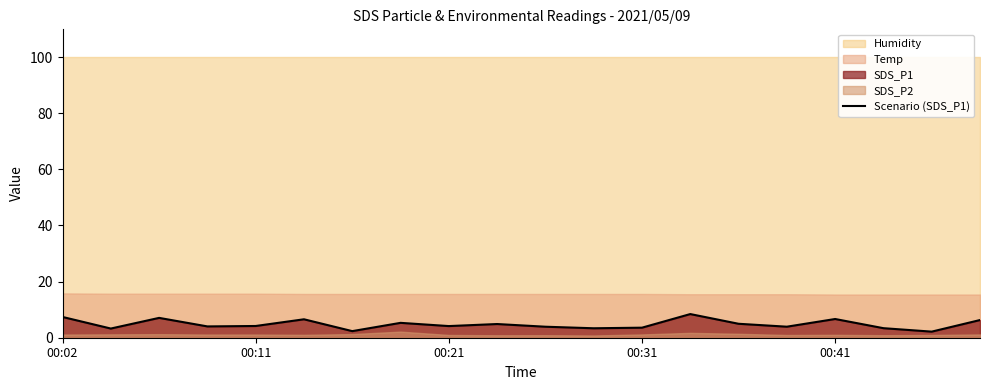

What is the difference between the values at 9 and 00:02?

2.5